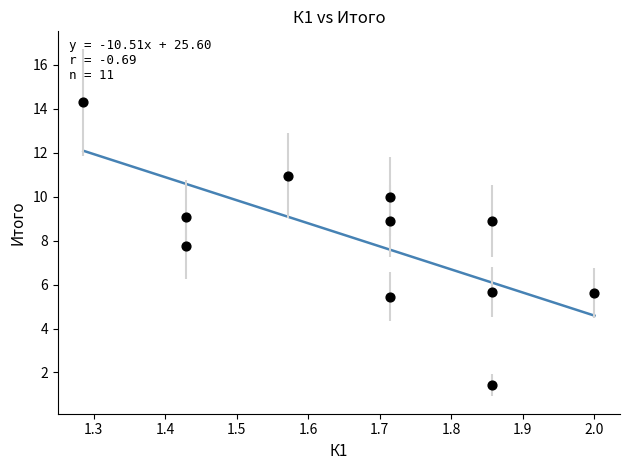

What Y value in the scatter plot is closest to 7?

7.7